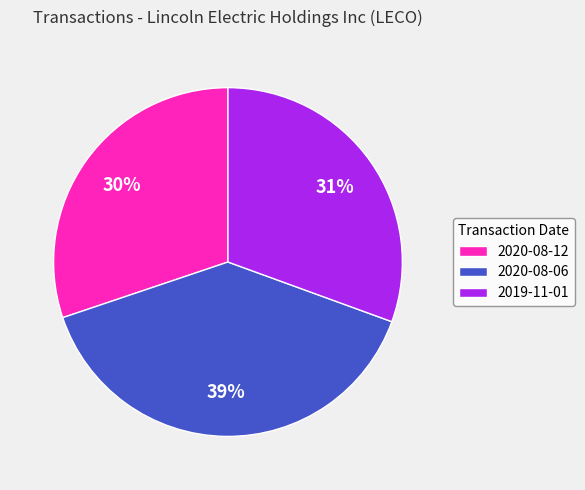

What is the ratio of the value at 2019-11-01 to the value at 2020-08-06?

0.8